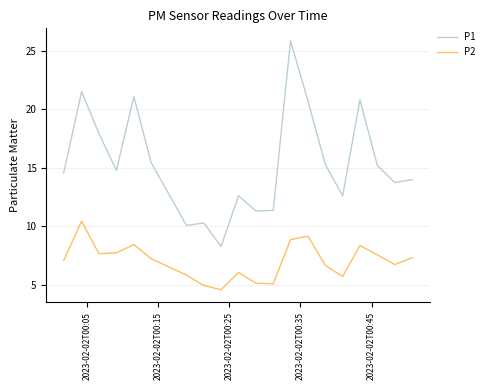

What is the average value of the P2 series?

7.0